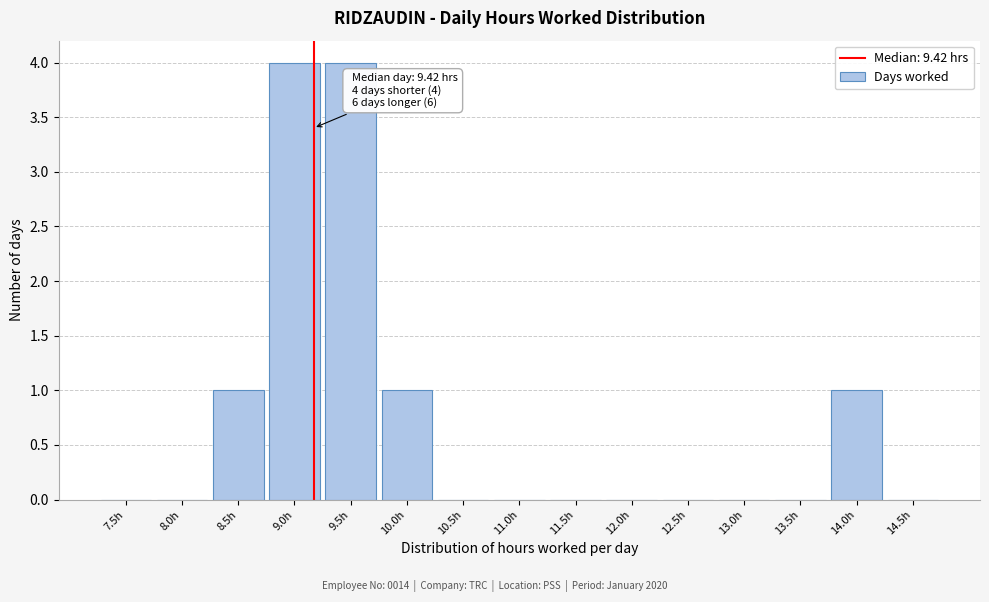

Reading right to left, extract all data points from this chart.

14.5h=0	14.0h=1	13.5h=0	13.0h=0	12.5h=0	12.0h=0	11.5h=0	11.0h=0	10.5h=0	10.0h=1	9.5h=4	9.0h=4	8.5h=1	8.0h=0	7.5h=0